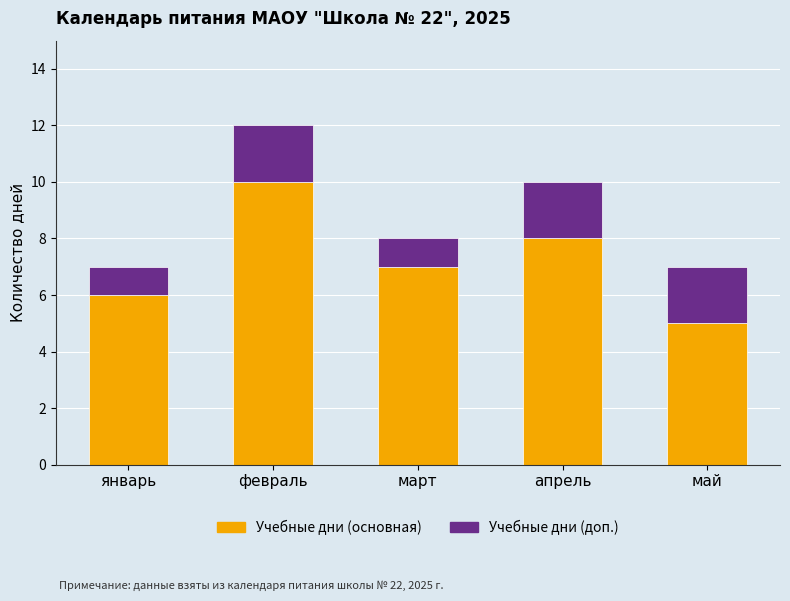

List the labels in order of Учебные дни (основная) value, smallest first.

май, январь, март, апрель, февраль